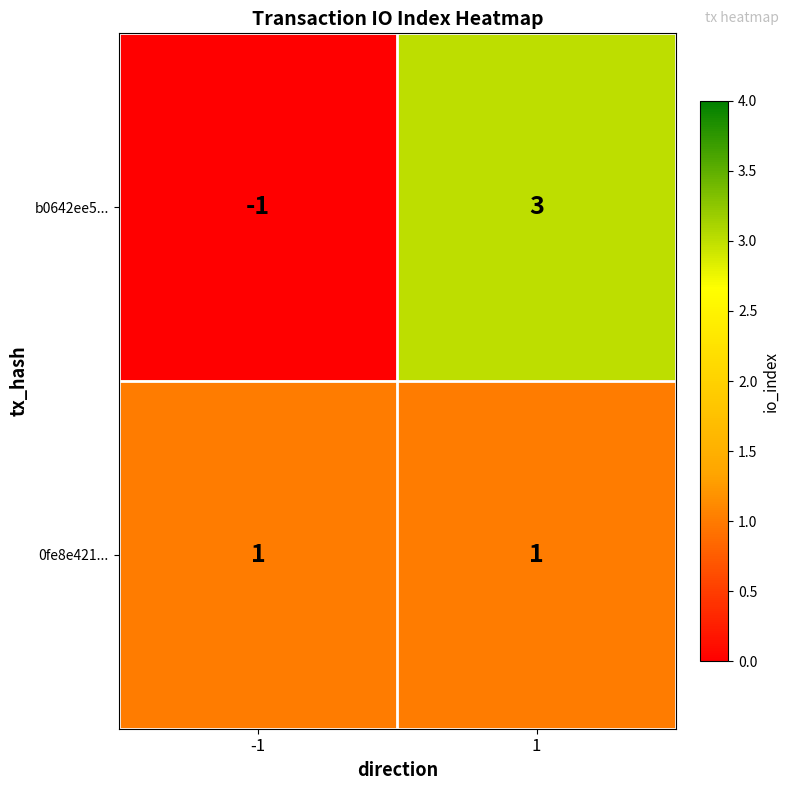

Which series changed the most between -1 and 1?

b0642ee5...